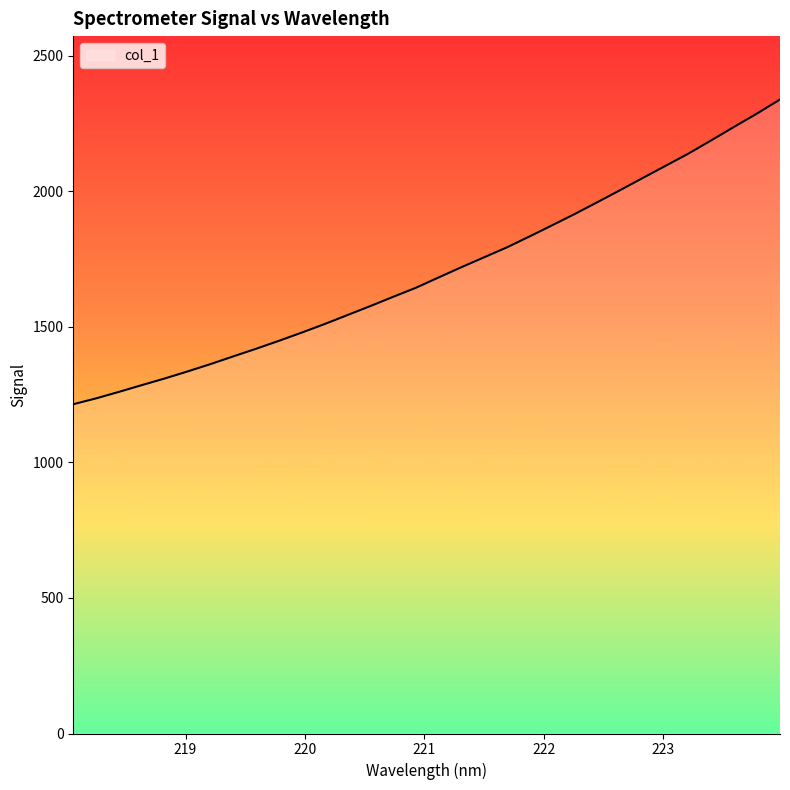

True or false: the data shows 1236.3 at 218.2508.

True